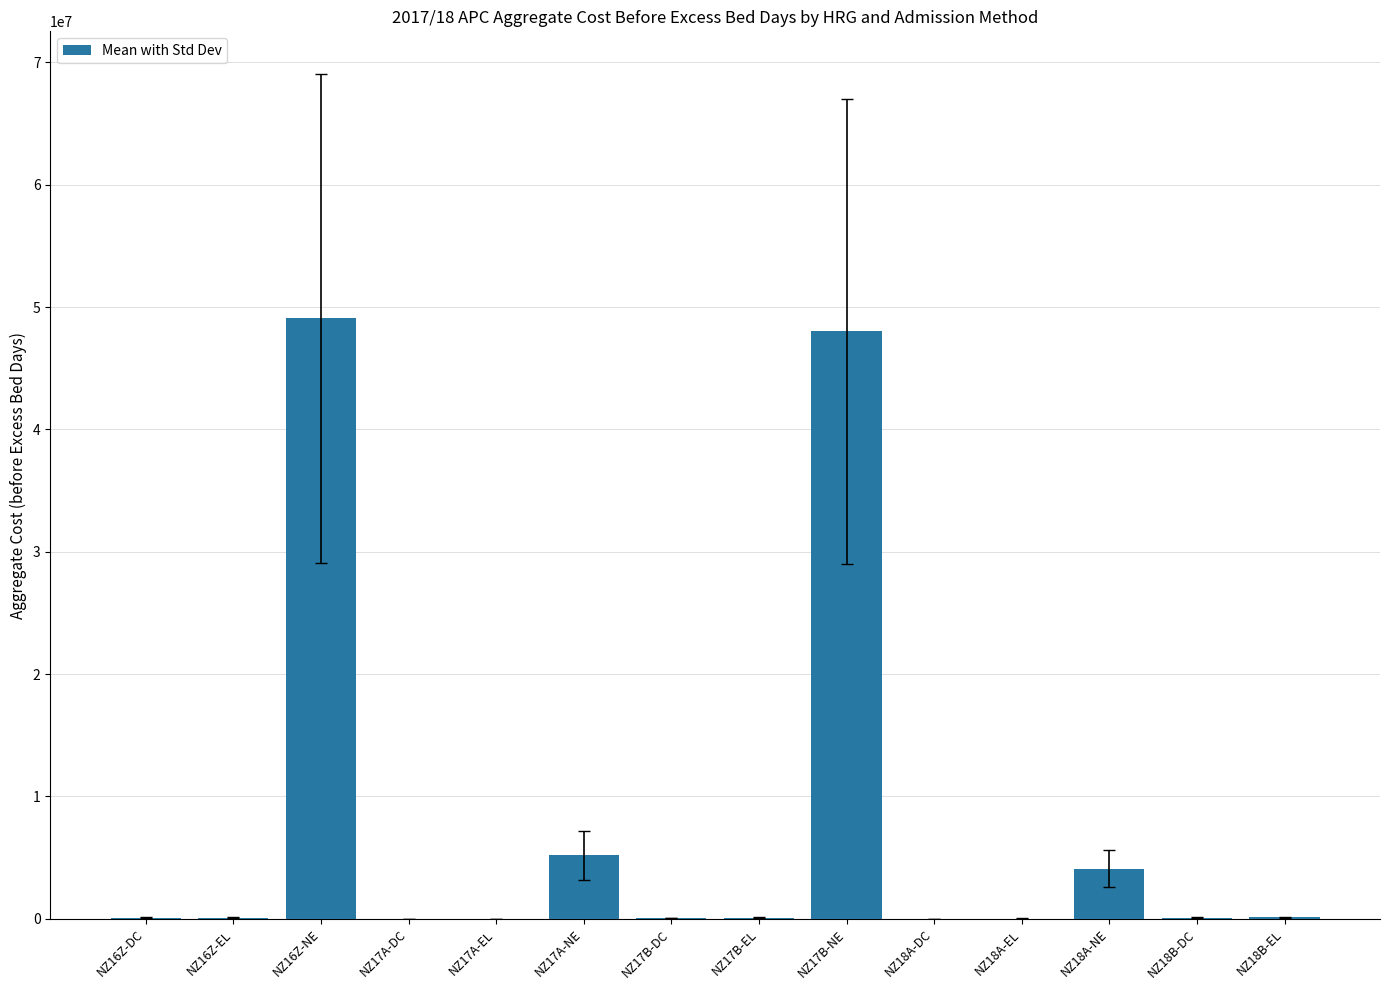

What is the change in value from NZ16Z-EL to NZ17A-EL?

-78006.4